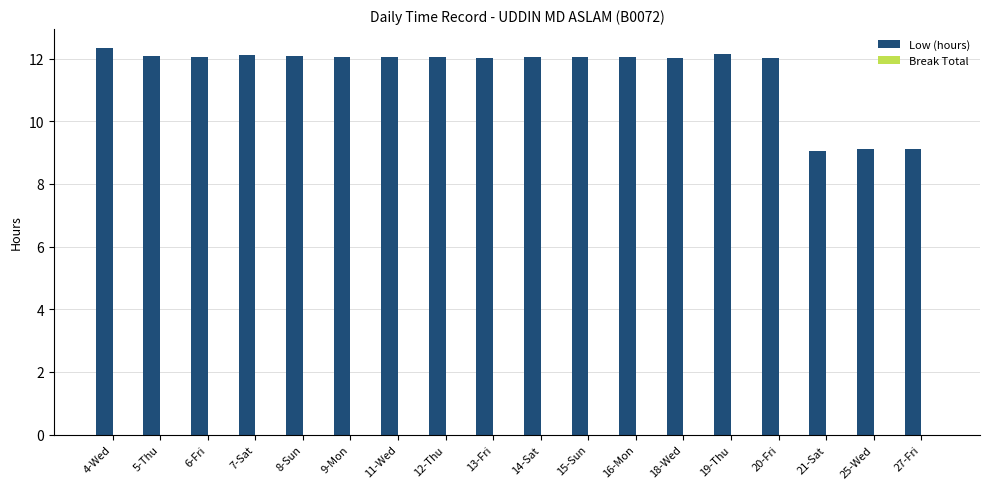

What is the label of the 13th bar from the right?

9-Mon